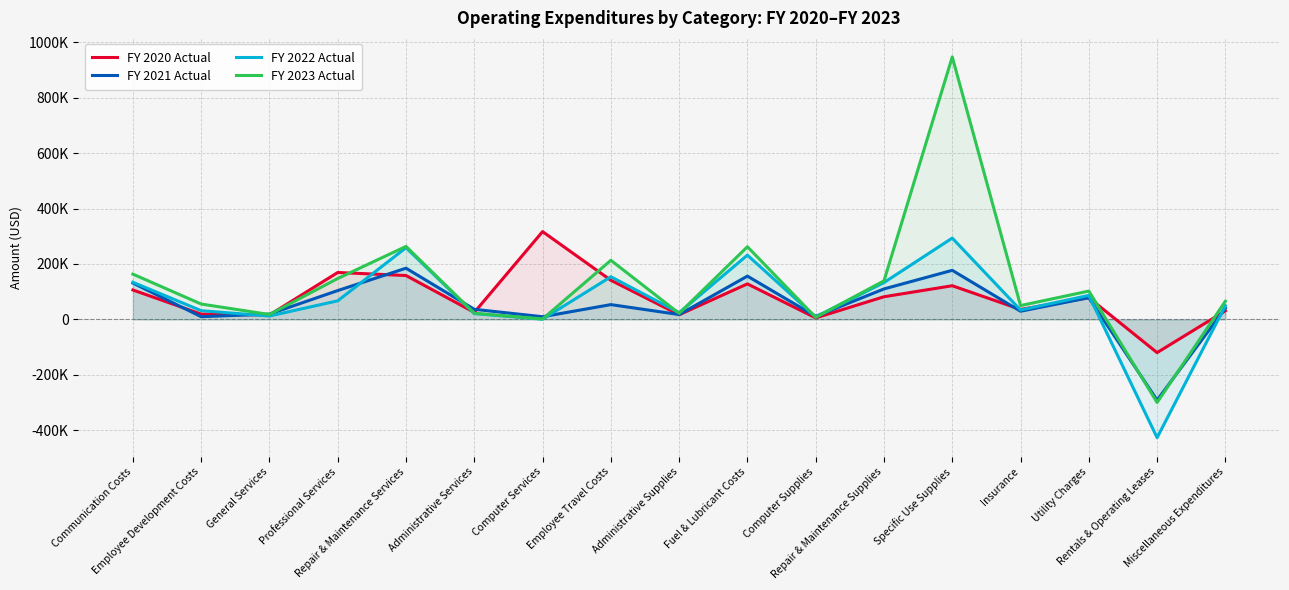

What is the minimum value for FY 2020 Actual?

-119950.5